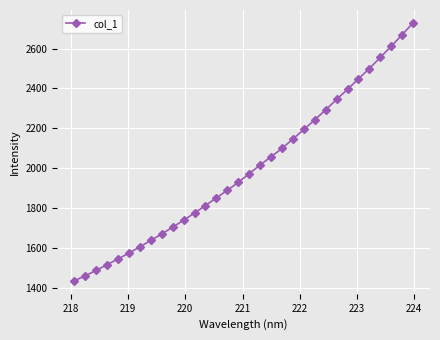

What is the smallest value displayed?

1436.1